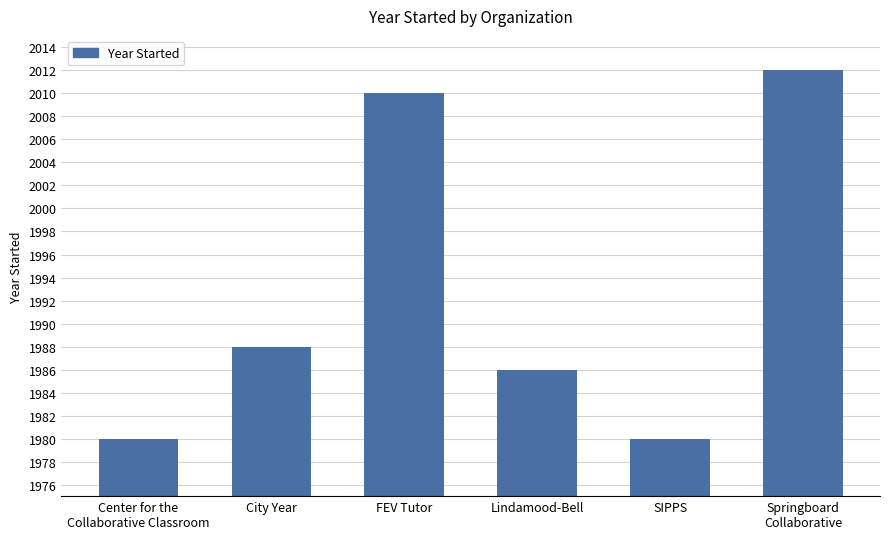

Where is the data nearest to the value 1996?

City Year